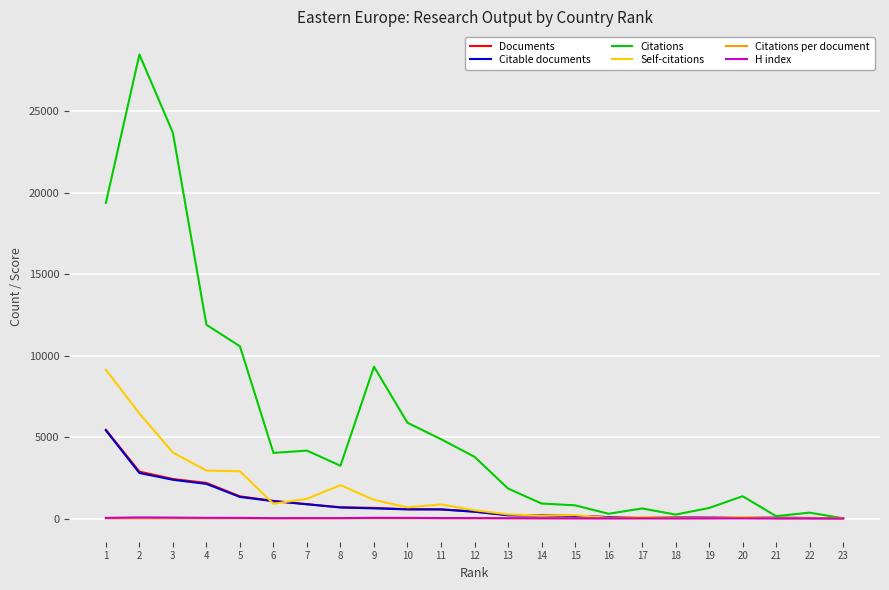

What is the difference between the second highest and second lowest values in the H index series?

54.0